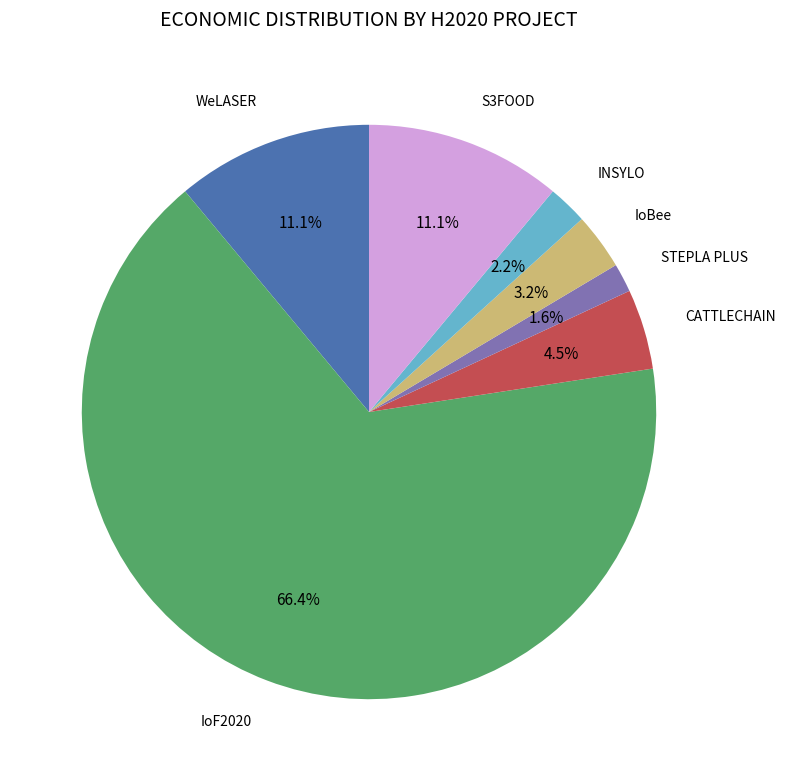

Is there any slice that represents more than half of the pie?

Yes